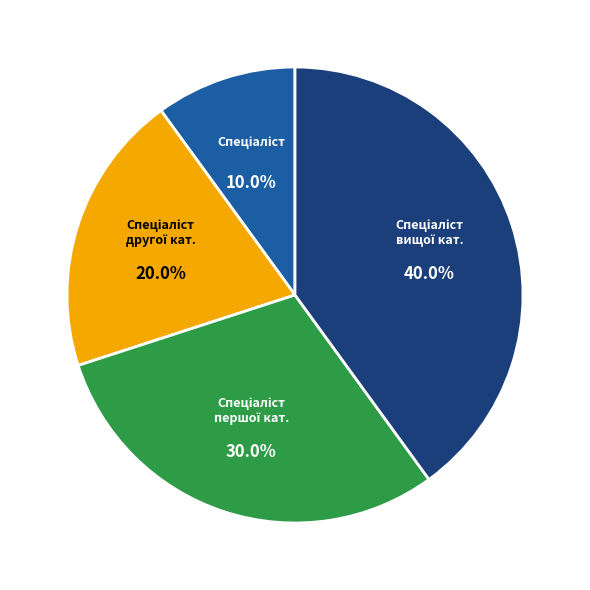

Is there a majority slice in this chart?

No